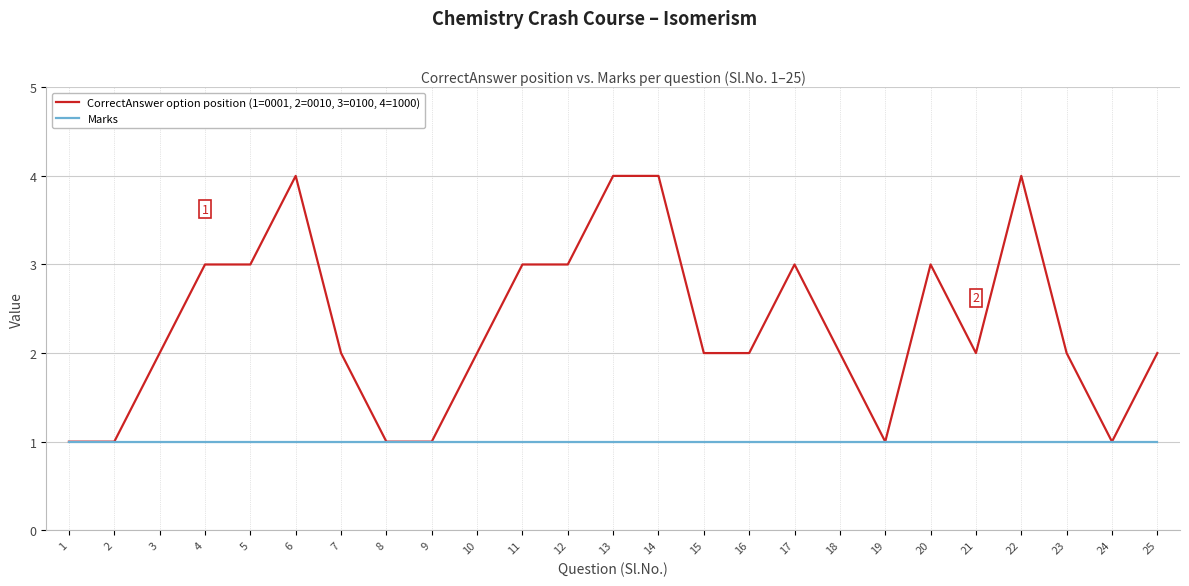

List the series in order of their overall mean, lowest first.

Marks, CorrectAnswer option position (1=0001, 2=0010, 3=0100, 4=1000)